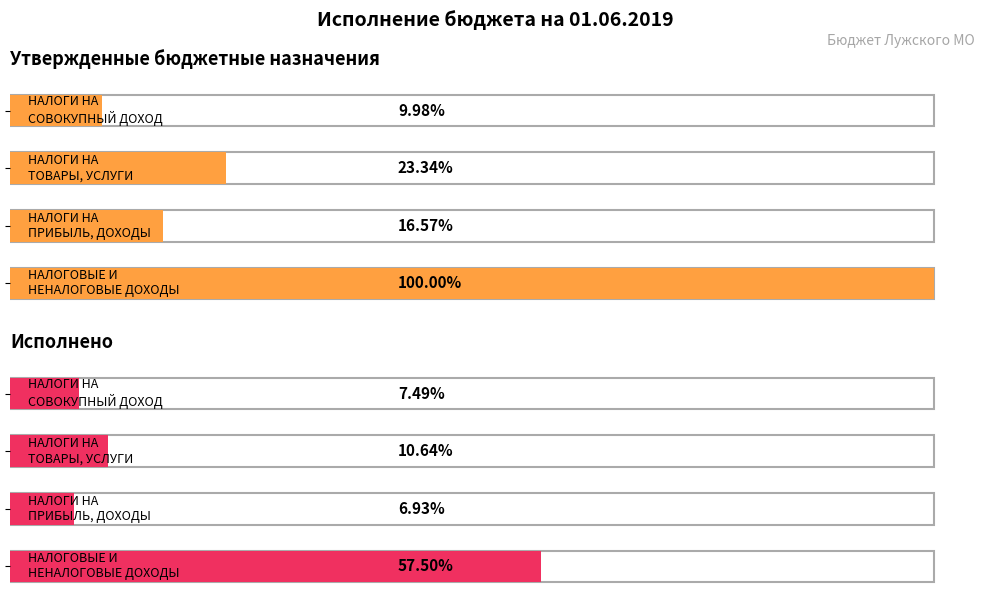

The value of Исполнено at НАЛОГОВЫЕ И
НЕНАЛОГОВЫЕ ДОХОДЫ is 1212101.3. True or false?

False